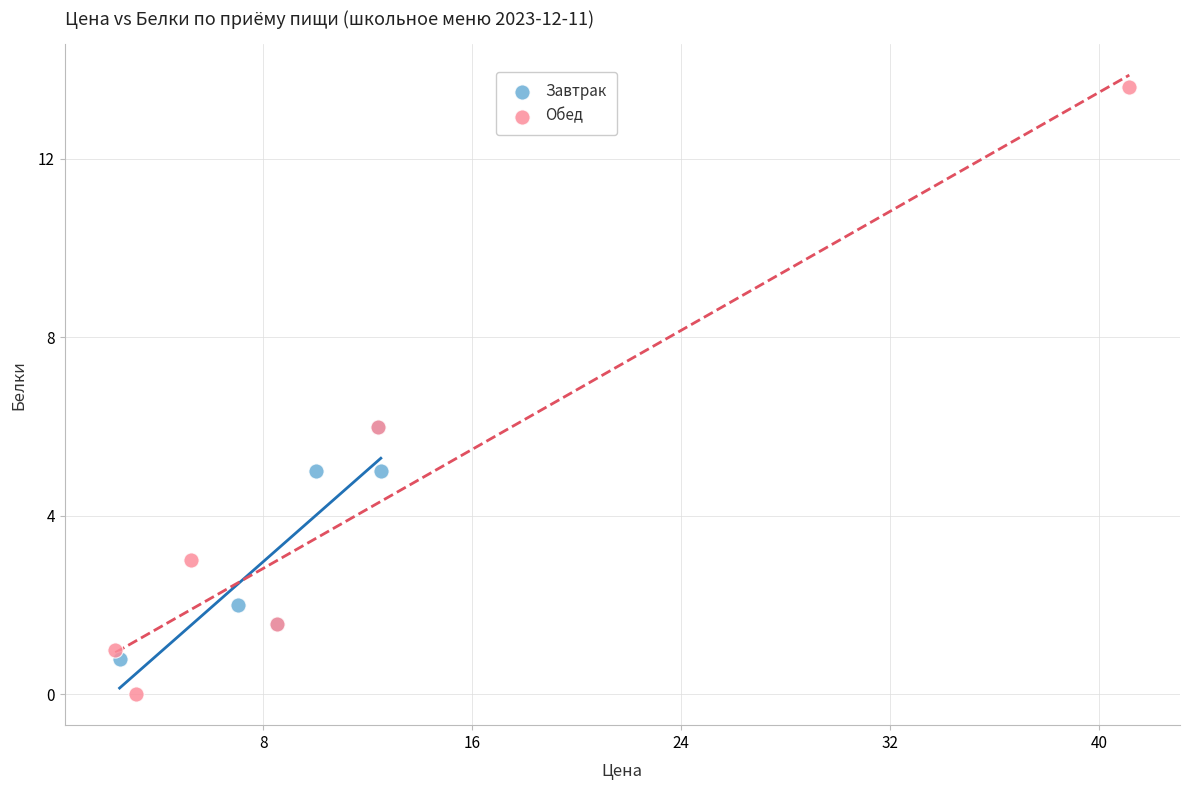

Which series contains the highest Y value?

Обед